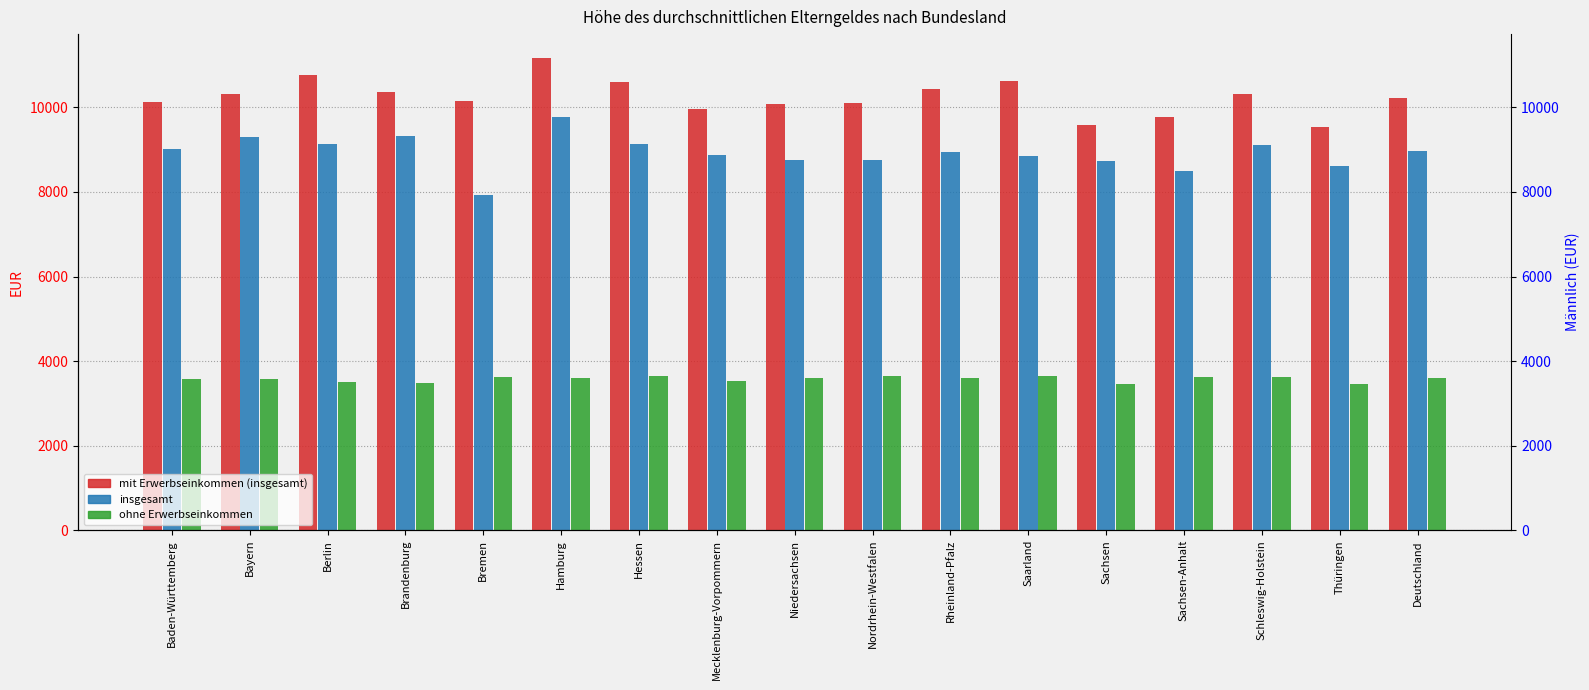

Which has a higher value, Berlin or Hessen?

Berlin